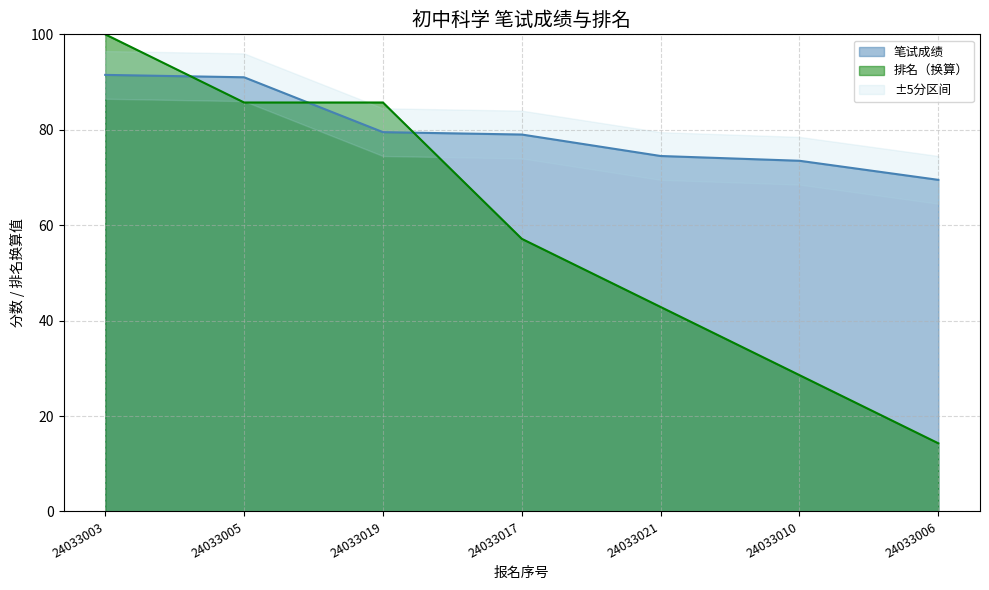

What is the difference between the maximum and minimum values?

22.0